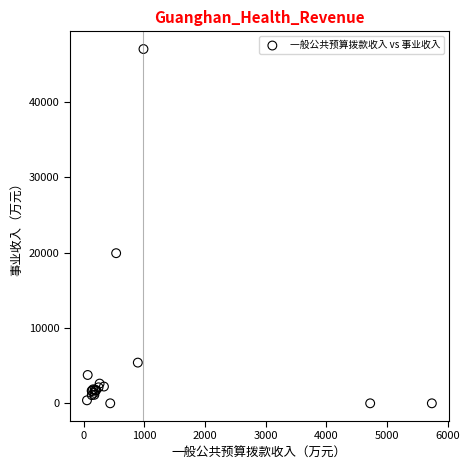

What Y value in the scatter plot is closest to 23500?

19918.0